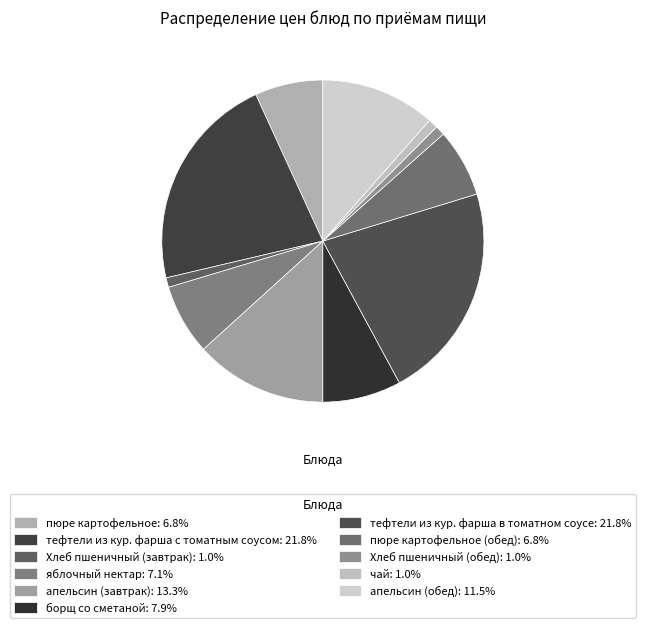

Count the number of slices in the pie.

11